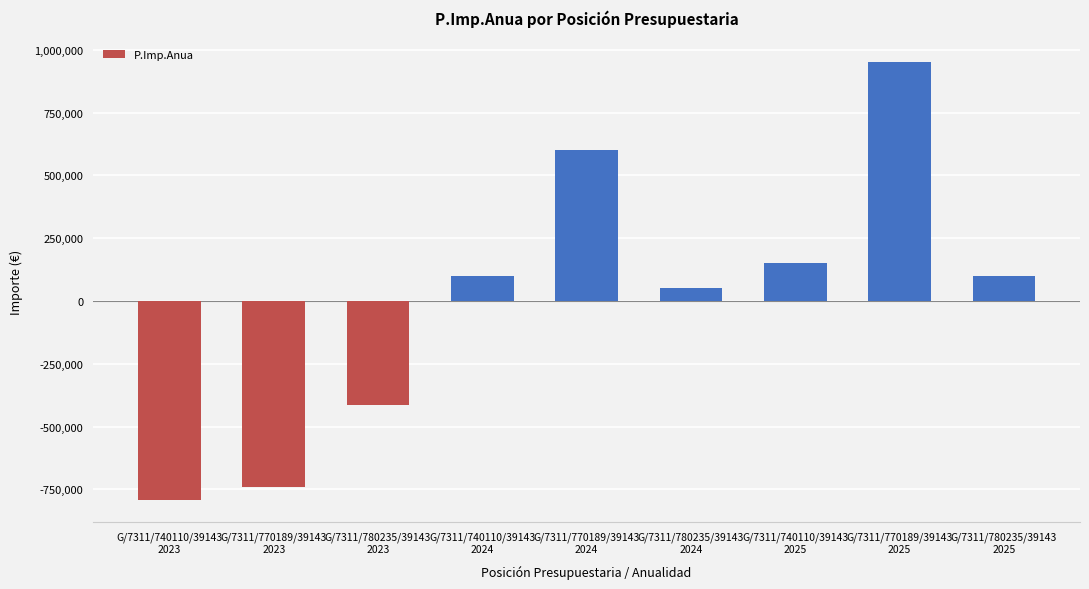

What position from the right is G/7311/740110/39143
2025?

3